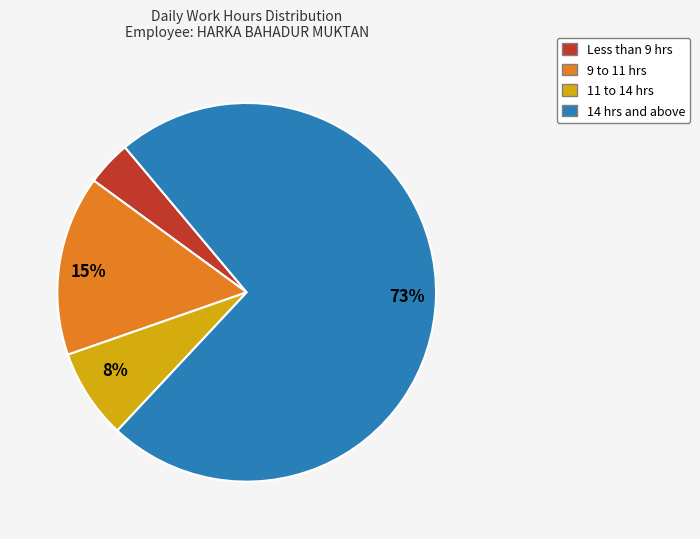

Which slice is the largest?

14 hrs and above